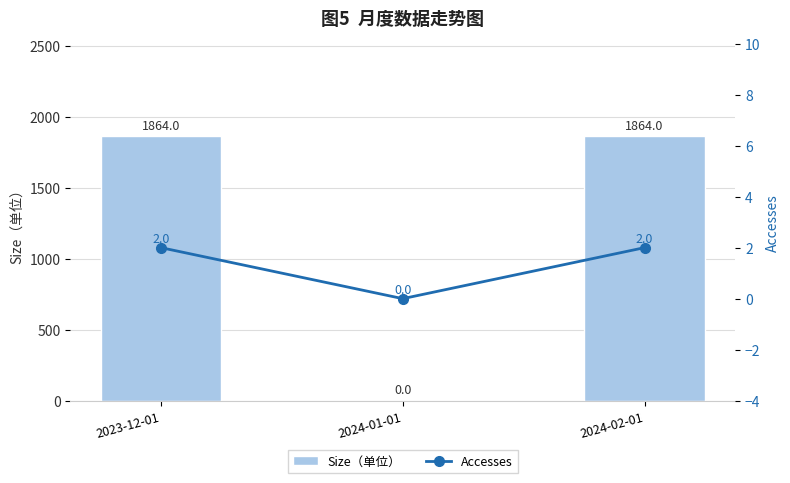

List the series in order of their peak value, lowest first.

Accesses, Size（单位）